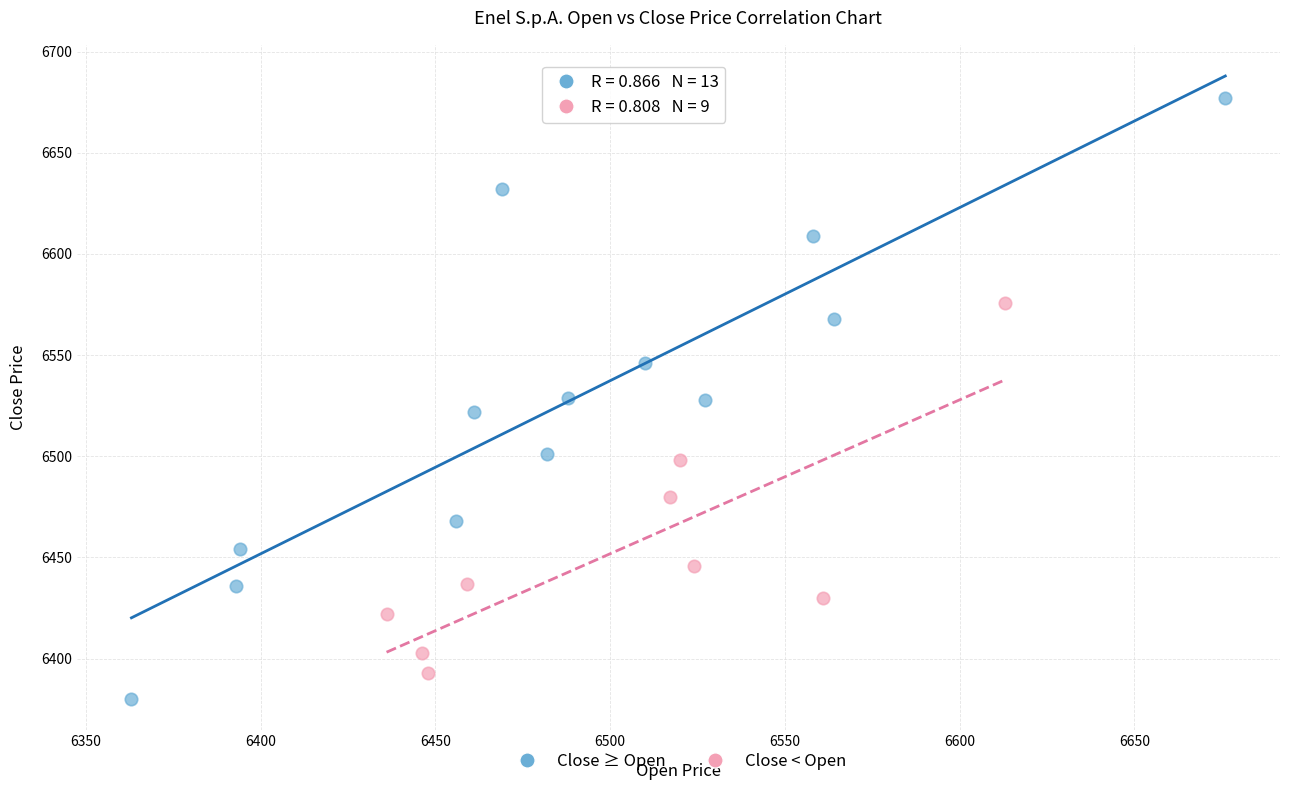

Which series has the largest Y range (max minus min)?

Close ≥ Open